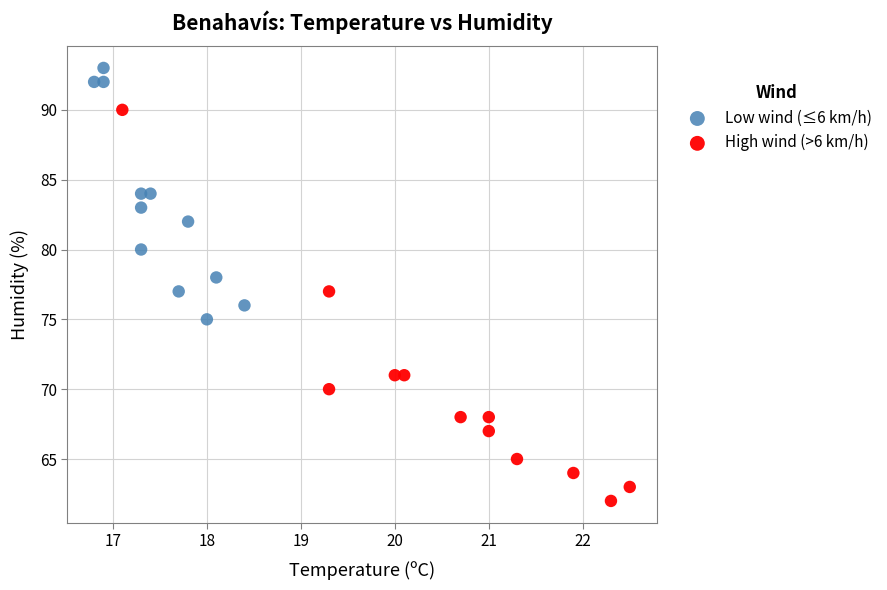

Which series has the largest Y range (max minus min)?

High wind (>6 km/h)